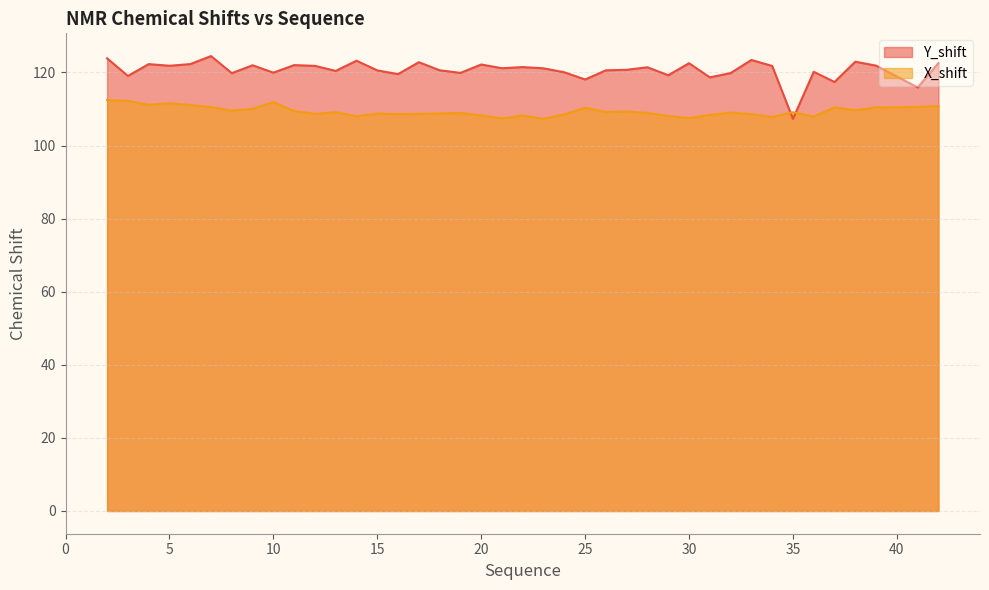

Is the value of X_shift at 33 greater than the value of Y_shift at 10?

No